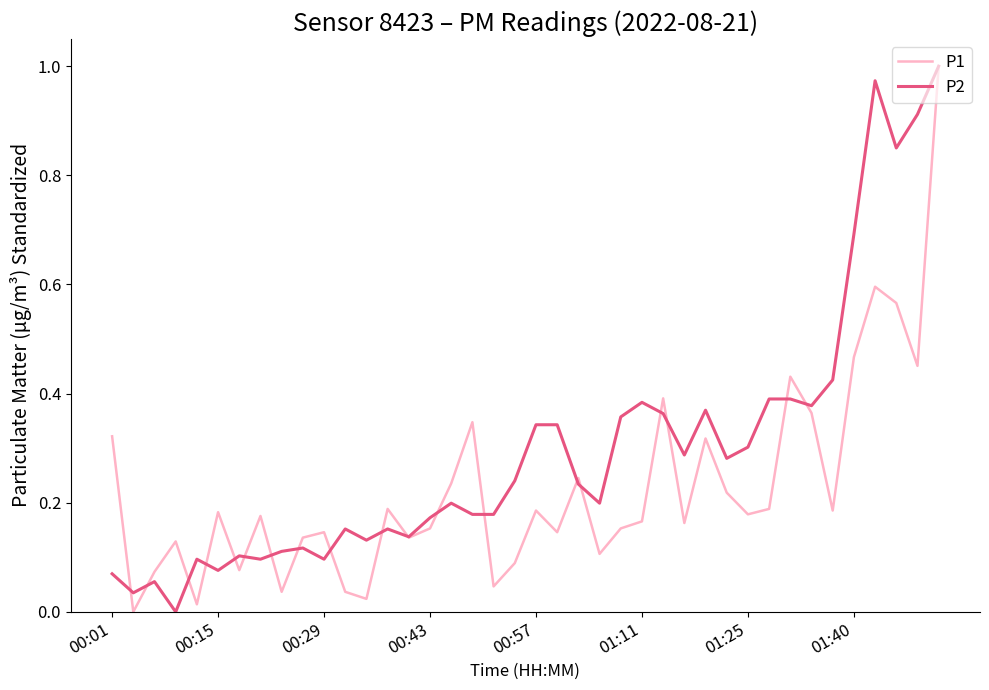

List the series in order of their overall mean, lowest first.

P1, P2